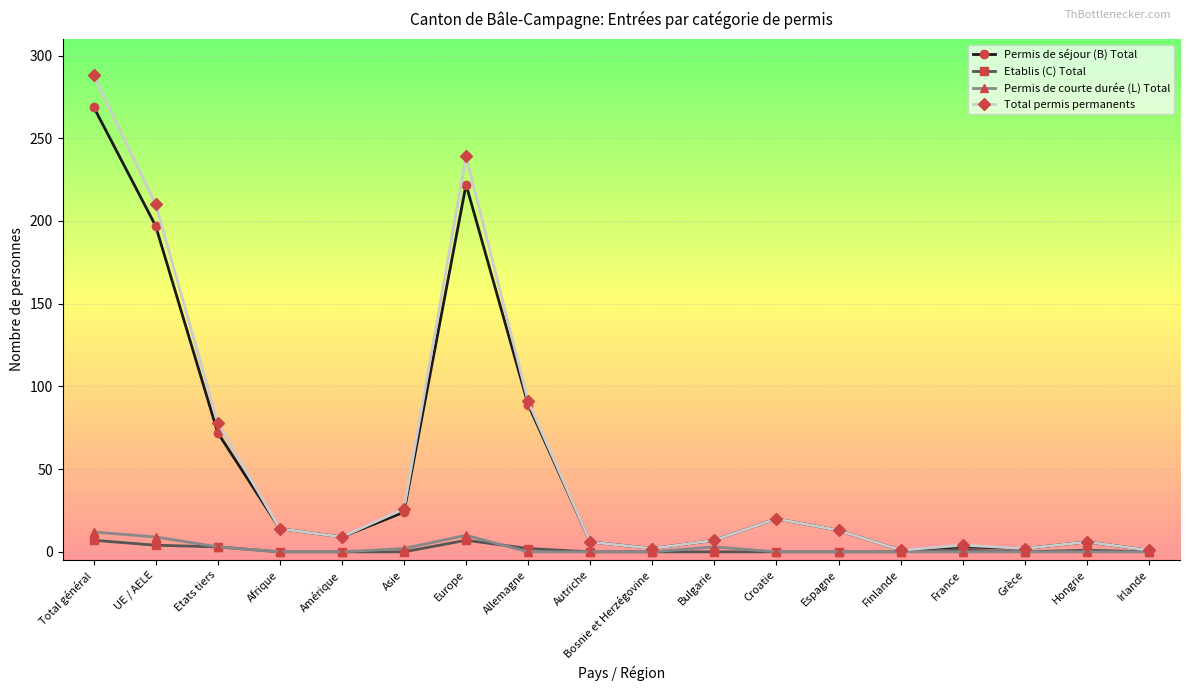

What is the total value across all series at Autriche?

12